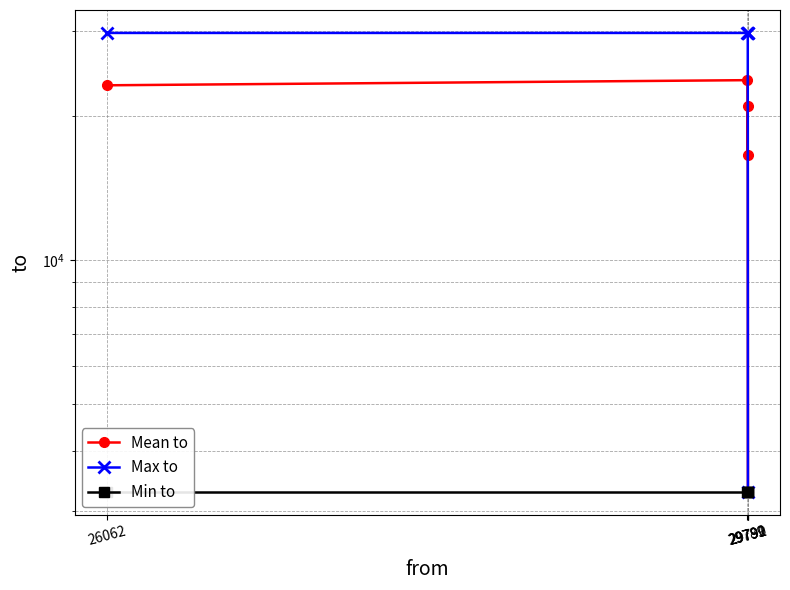

What is the greatest value displayed?

29792.0